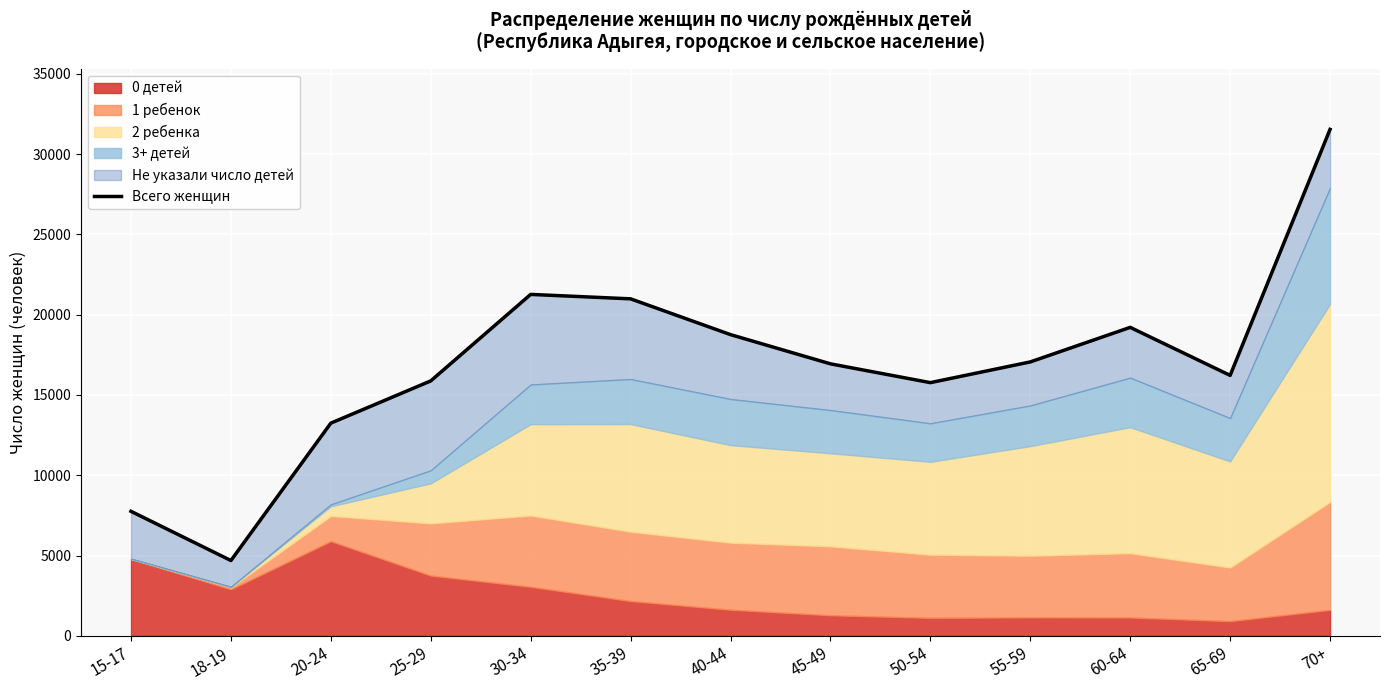

True or false: there are more than 0 points higher than both neighbors.

True